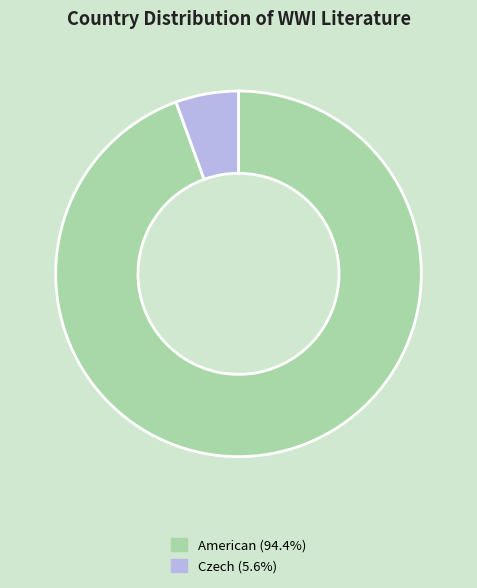

What is the ratio of the value at American (94.4%) to the value at Czech (5.6%)?

17.0